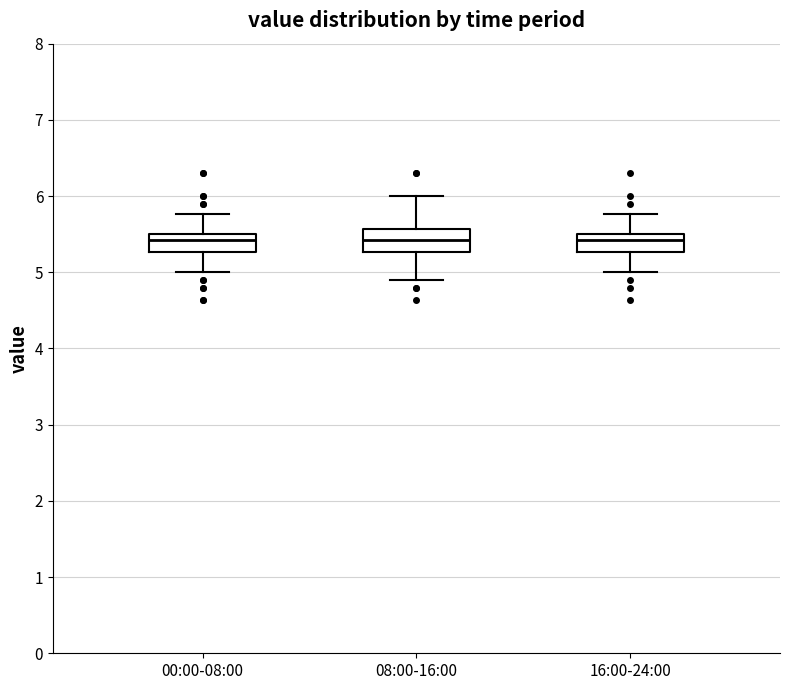

Reading left to right, read every box against the y-axis: the position of its median line, the range the box covers, and the ends of its whiskers. The values are not printed on the chart, so give them approximately, as read against the axis.

00:00-08:00: median 5.4, box 5.3 to 5.5, whiskers 5.0 to 5.8
08:00-16:00: median 5.4, box 5.3 to 5.6, whiskers 4.9 to 6.0
16:00-24:00: median 5.4, box 5.3 to 5.5, whiskers 5.0 to 5.8